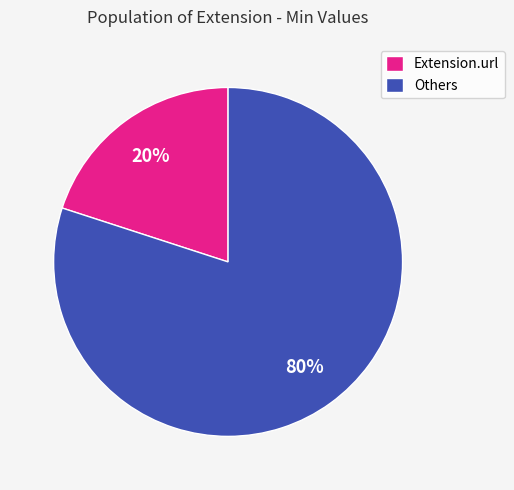

To the nearest percent, what is the combined percentage of Extension.url and Others?

100%